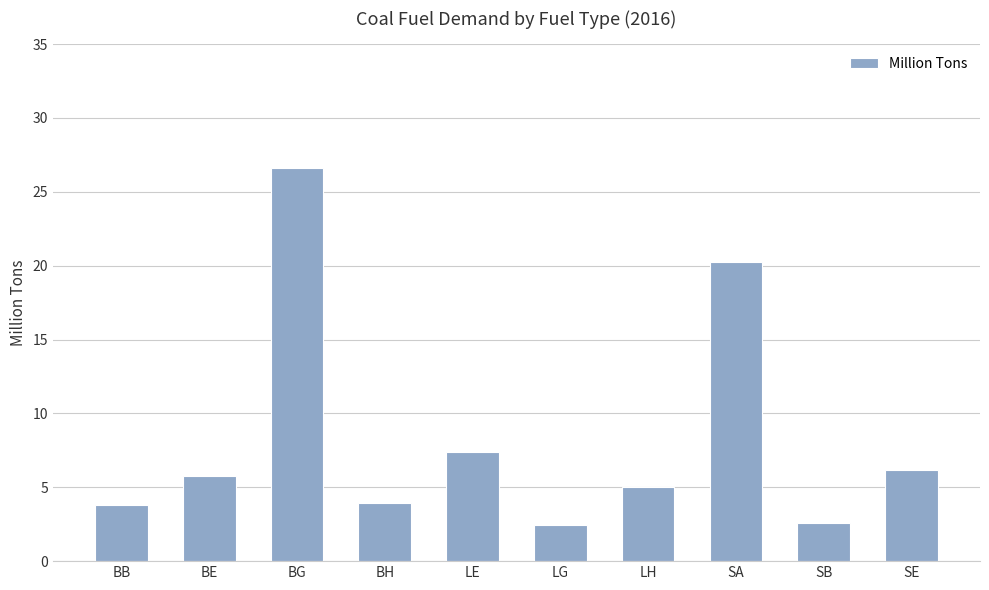

What position from the right is SE?

1